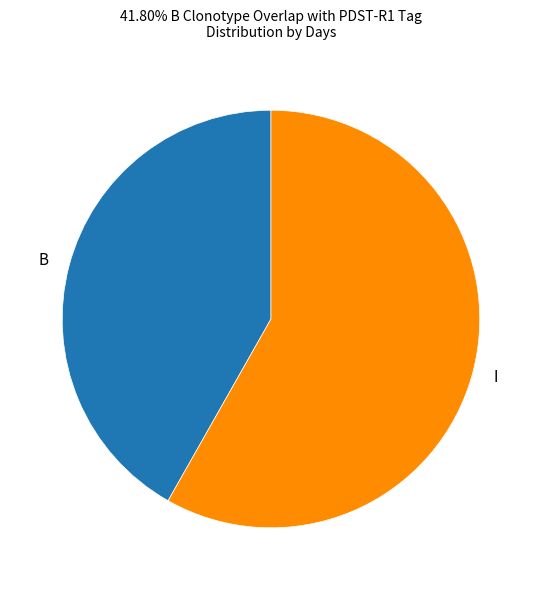

Is there any slice that represents more than half of the pie?

Yes